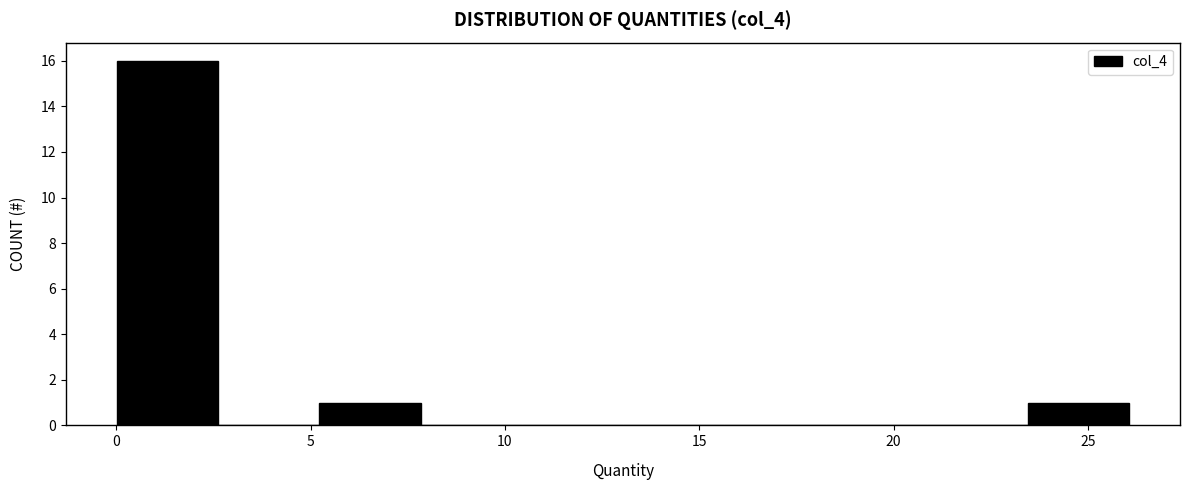

How tall is the bar that spans 23.5 to 26.0 on the x-axis? Neither the bar edges nor the heights are printed on the chart, so give them approximately, as read against the axes.

1